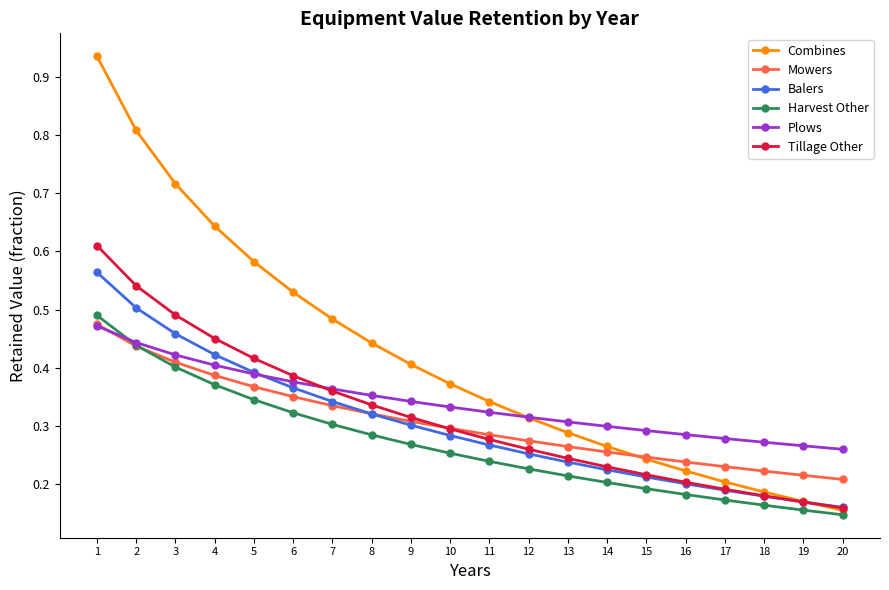

What are all the series names shown in the legend?

Combines, Mowers, Balers, Harvest Other, Plows, Tillage Other